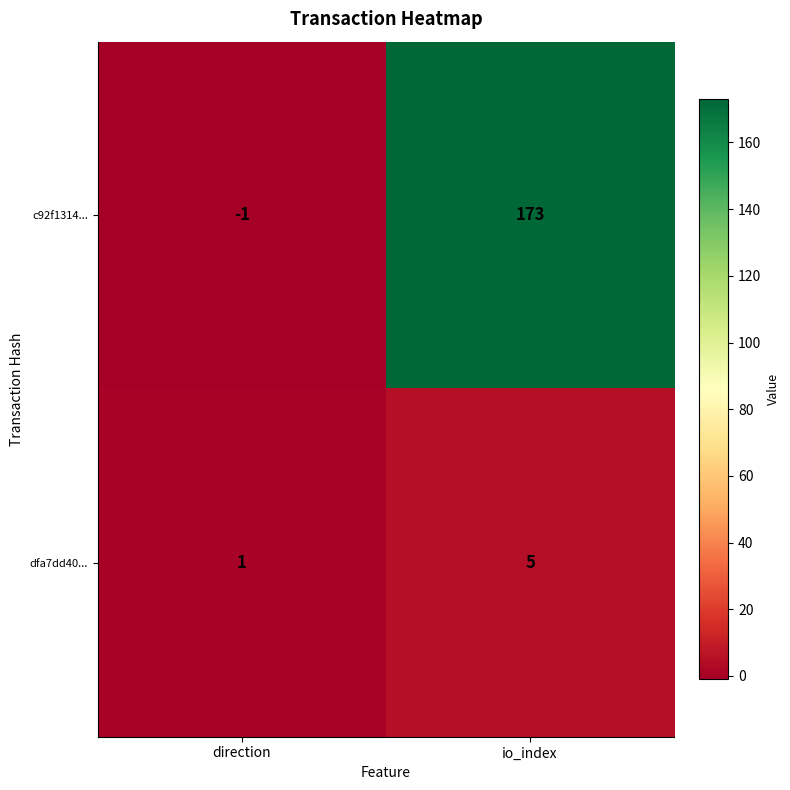

Reading left to right, extract all data points from this chart.

c92f1314...: direction=-1	io_index=173
dfa7dd40...: direction=1	io_index=5